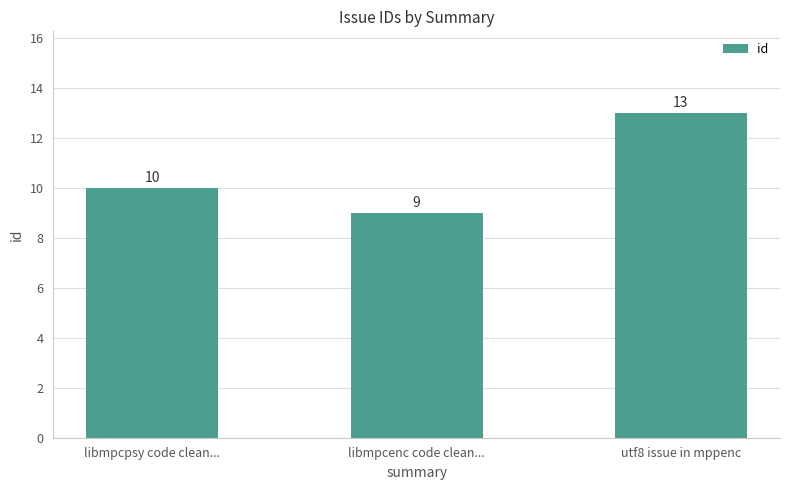

Which category has the lowest value across all series?

libmpcenc code clean...